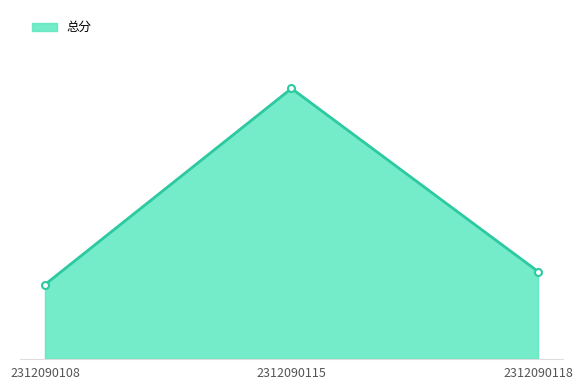

True or false: the data shows 20 at 2312090118.

True